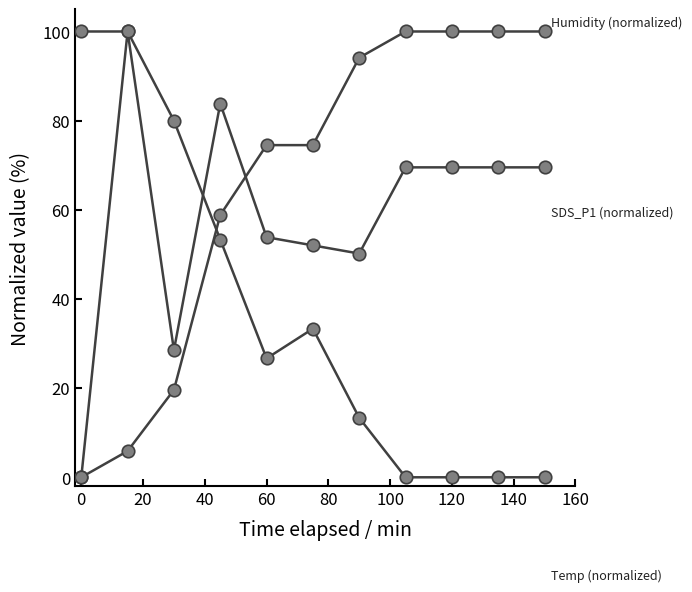

How many lines are shown in the chart?

3